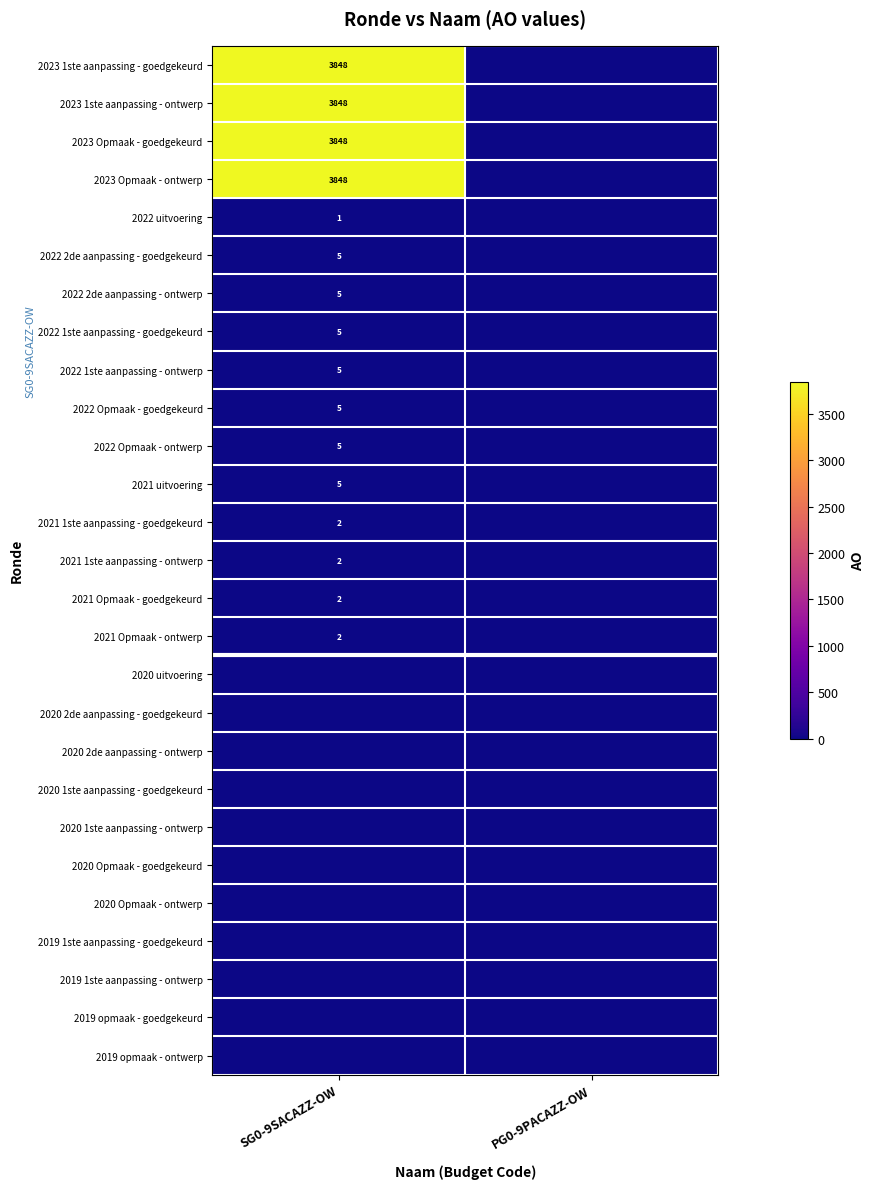

At how many categories does at least one series exceed 374?

1